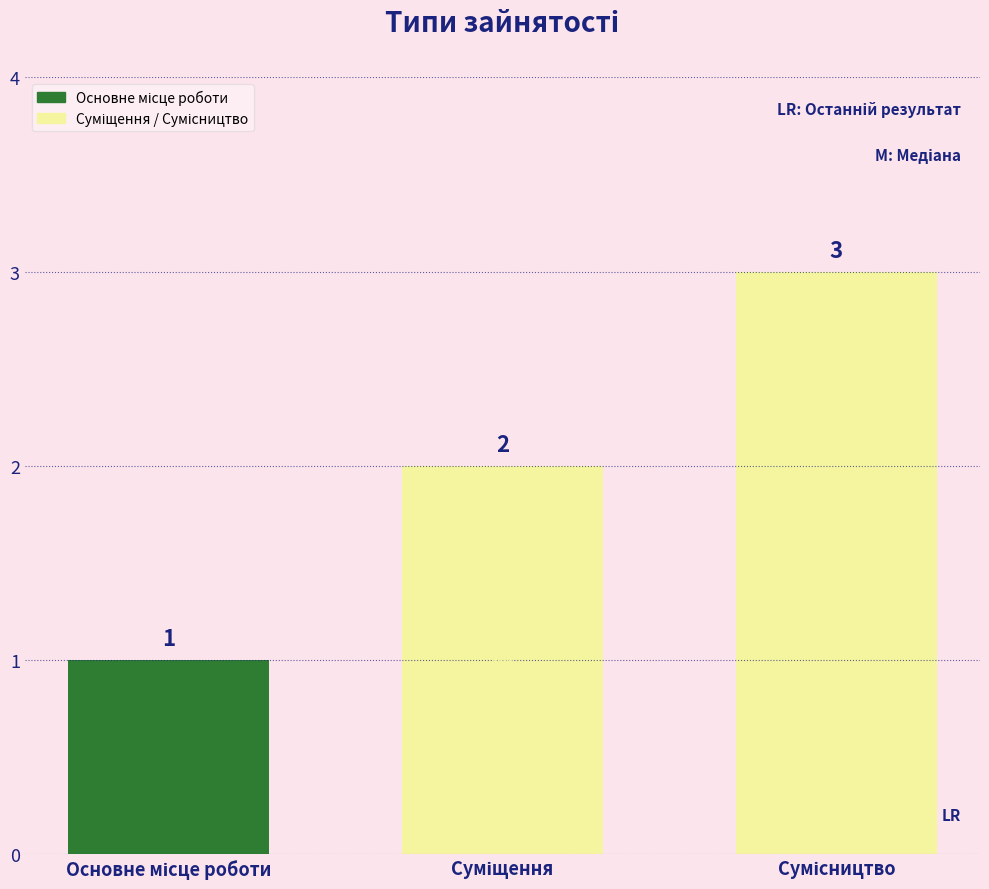

How many data points are less than 2?

1